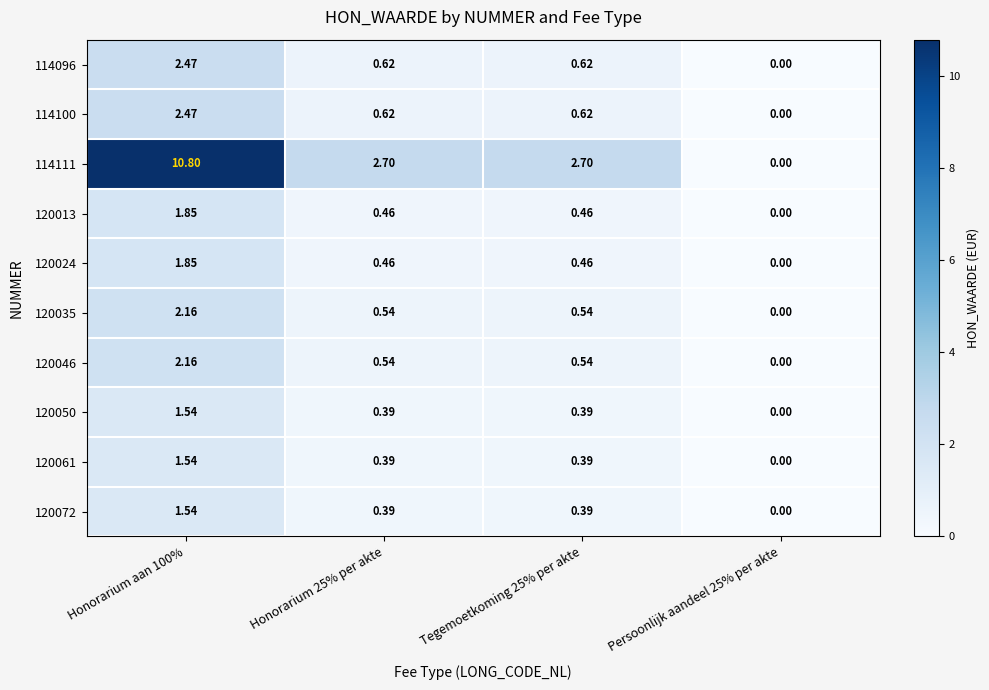

How many categories are shown in the chart?

4